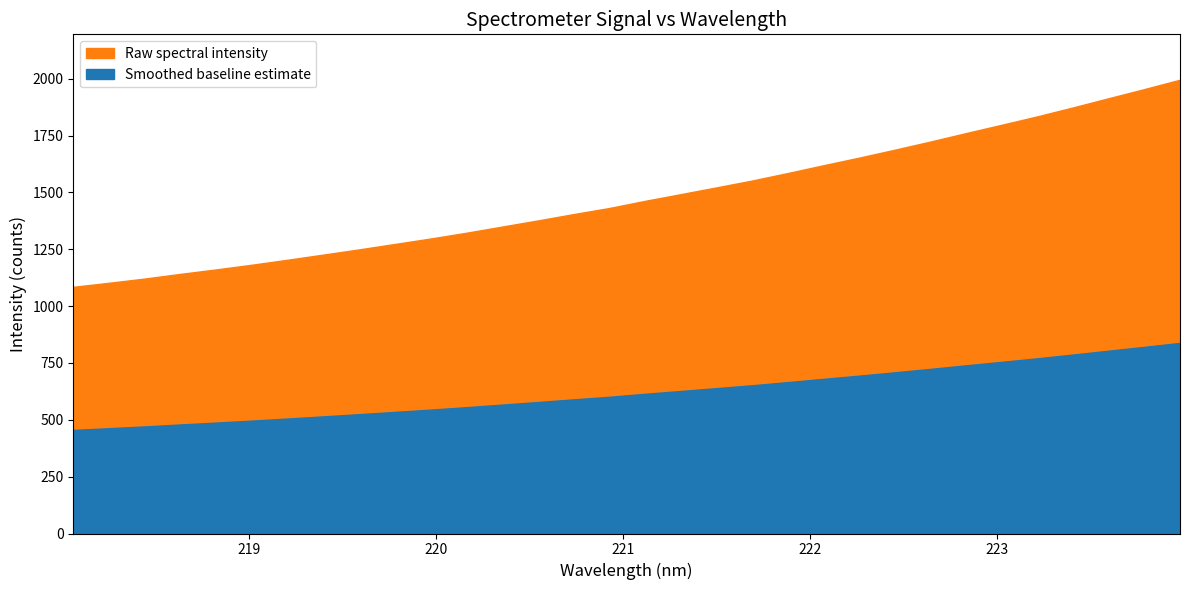

What is the value of the 16th point from the left?

1431.6